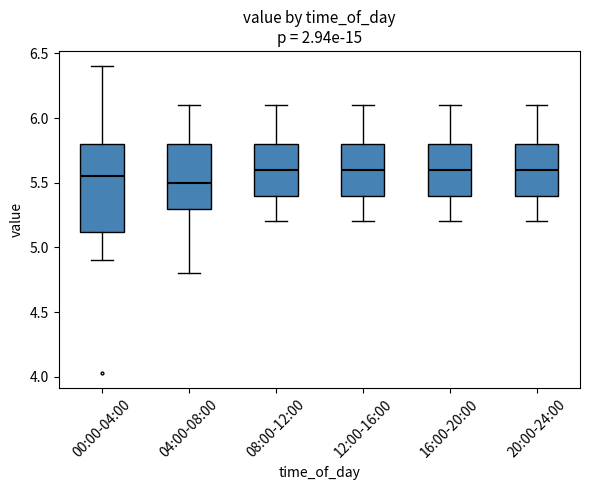

Reading left to right, transcribe this box plot: for each box, give where its median line is, the range the box spans, and where its two whiskers end, as read against the y-axis. The values are not printed on the chart, so give them approximately, as read against the axis.

00:00-04:00: median 5.55, box 5.10 to 5.80, whiskers 4.90 to 6.40
04:00-08:00: median 5.50, box 5.30 to 5.80, whiskers 4.80 to 6.10
08:00-12:00: median 5.60, box 5.40 to 5.80, whiskers 5.20 to 6.10
12:00-16:00: median 5.60, box 5.40 to 5.80, whiskers 5.20 to 6.10
16:00-20:00: median 5.60, box 5.40 to 5.80, whiskers 5.20 to 6.10
20:00-24:00: median 5.60, box 5.40 to 5.80, whiskers 5.20 to 6.10